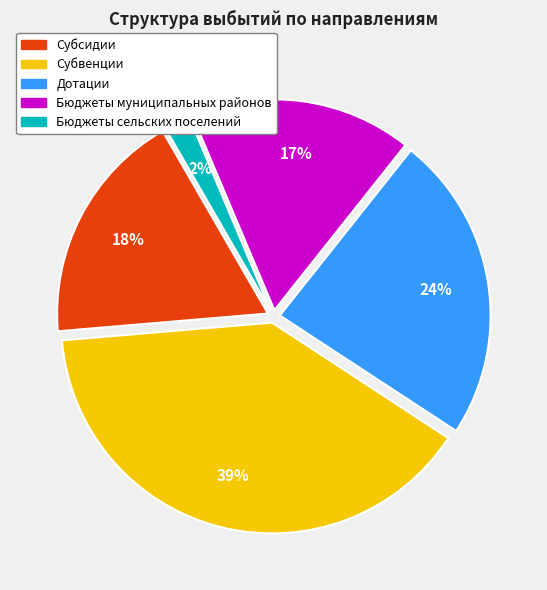

Which has a higher value, Субсидии or Дотации?

Дотации